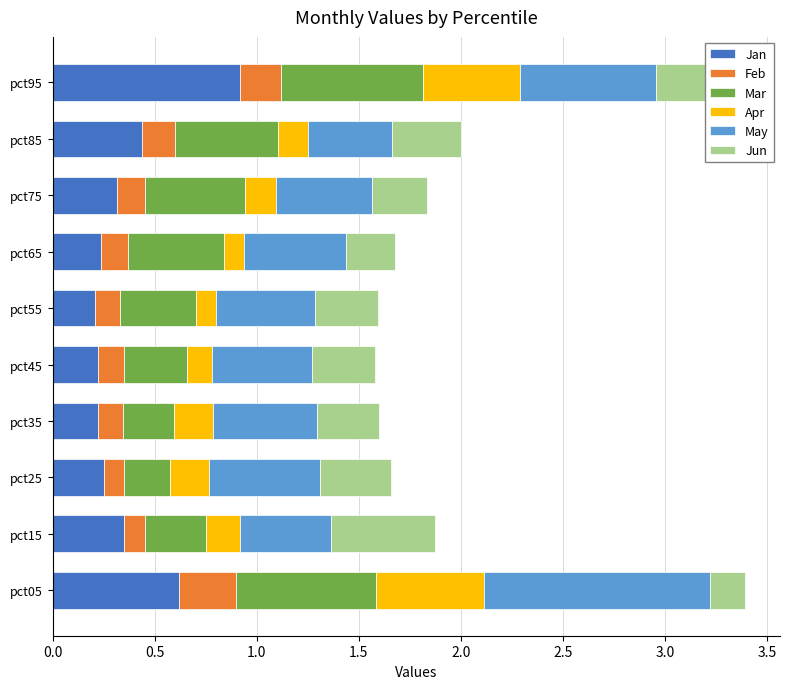

The Jan series shows 0.2 at pct55. True or false?

True